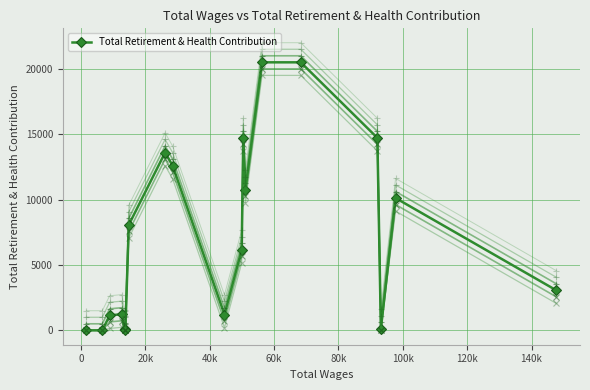

What is the maximum value for Total Retirement & Health Contribution?

20497